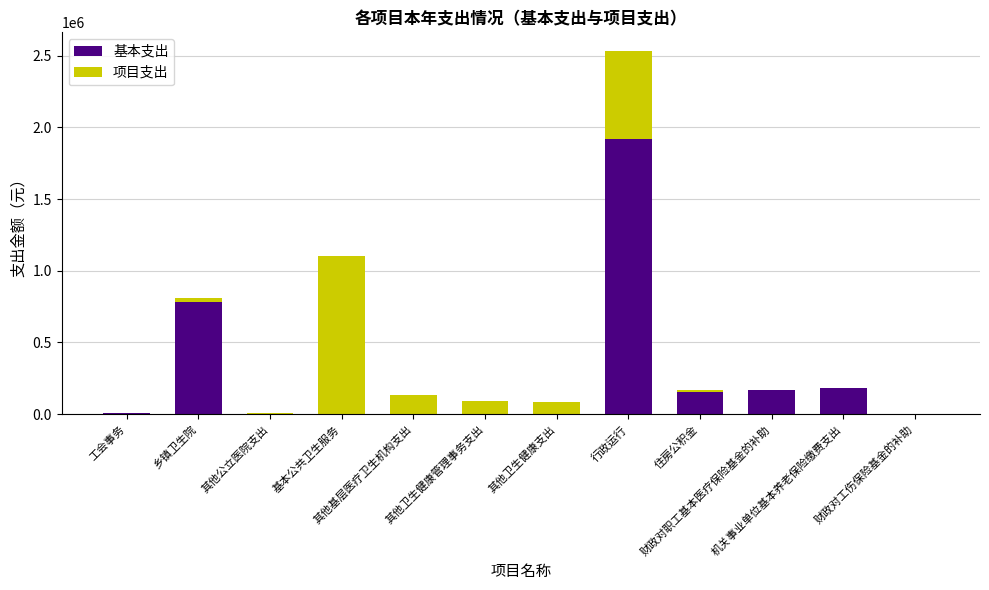

Are the bars grouped side by side (vs. stacked)?

No